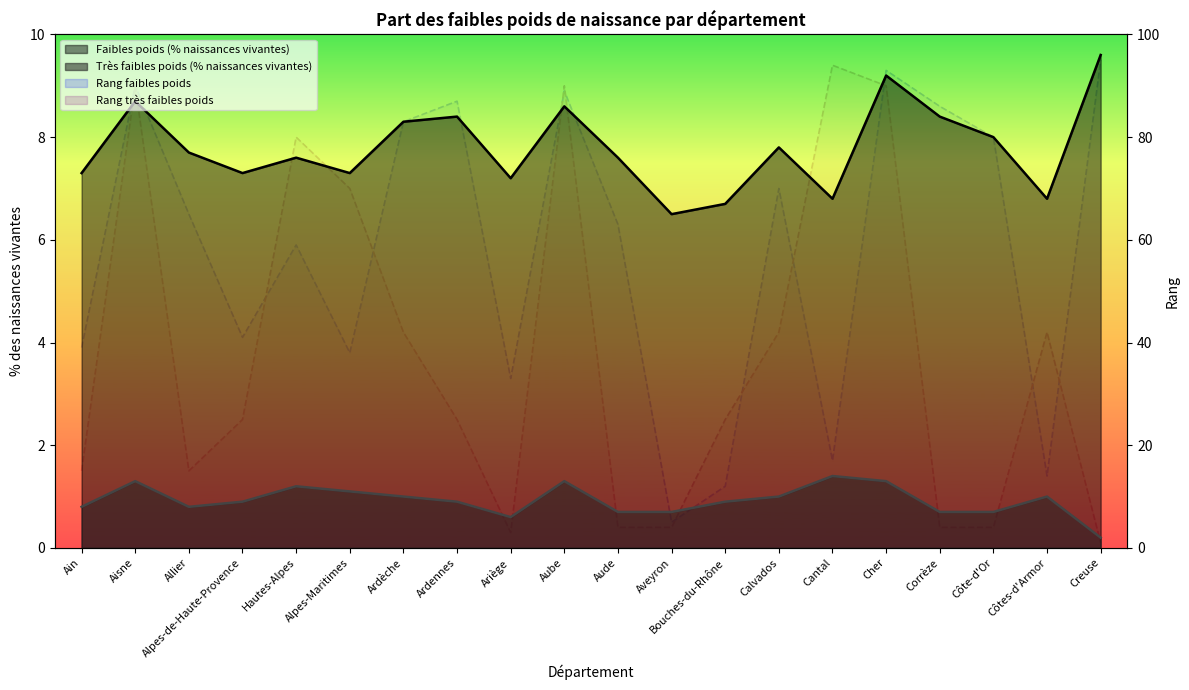

Which label corresponds to the largest value in the chart?

Creuse